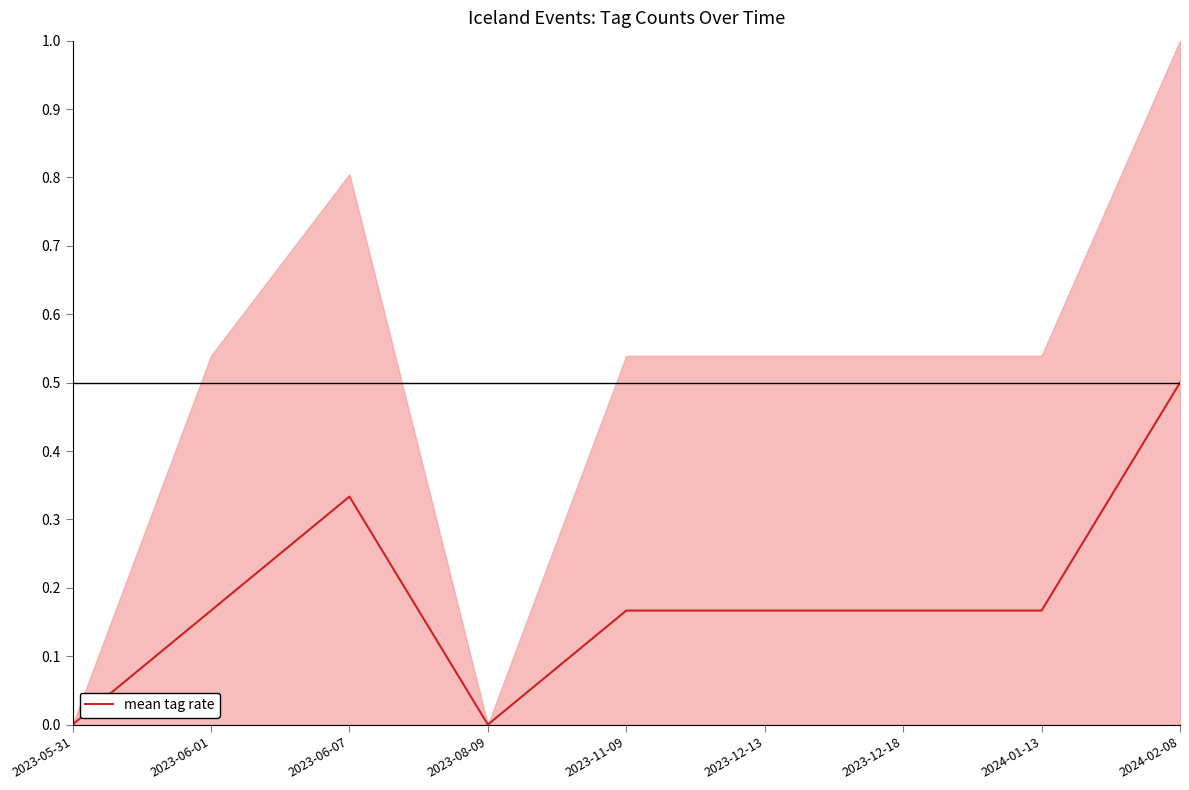

True or false: the data shows 0.5 at 2024-02-08.

True